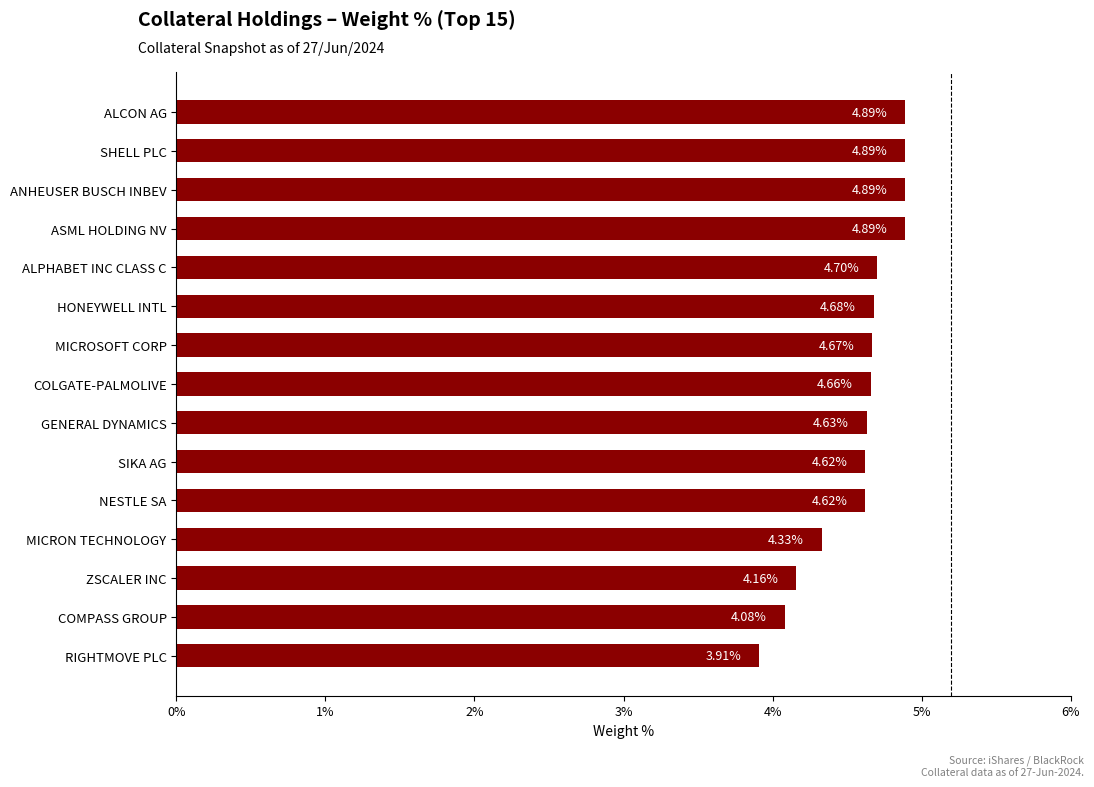

What is the ratio of the value at MICRON TECHNOLOGY to the value at ASML HOLDING NV?

0.9